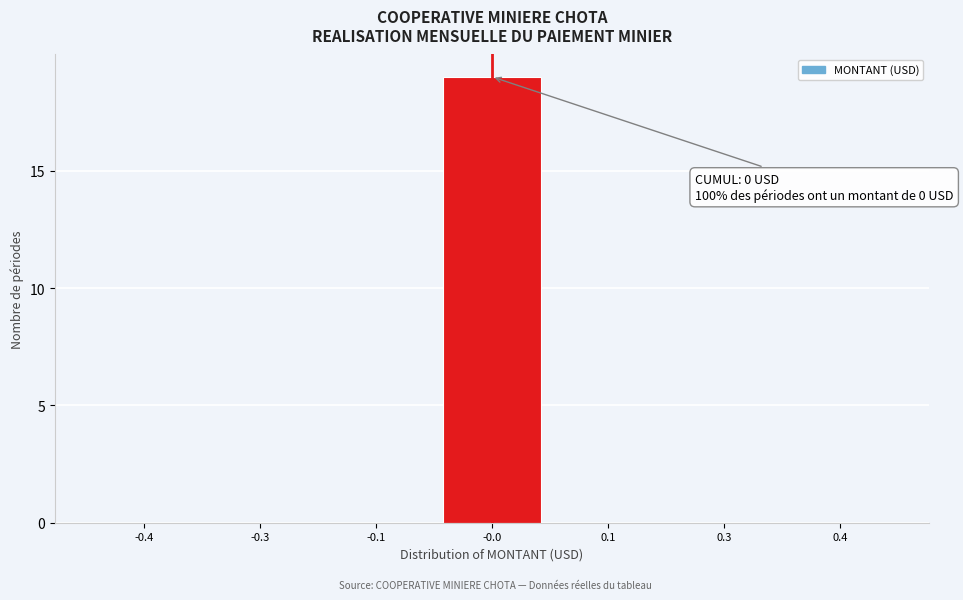

Reading right to left, list all the values displayed in this chart.

0.4=0	0.3=0	0.1=0	-0.0=19	-0.1=0	-0.3=0	-0.4=0